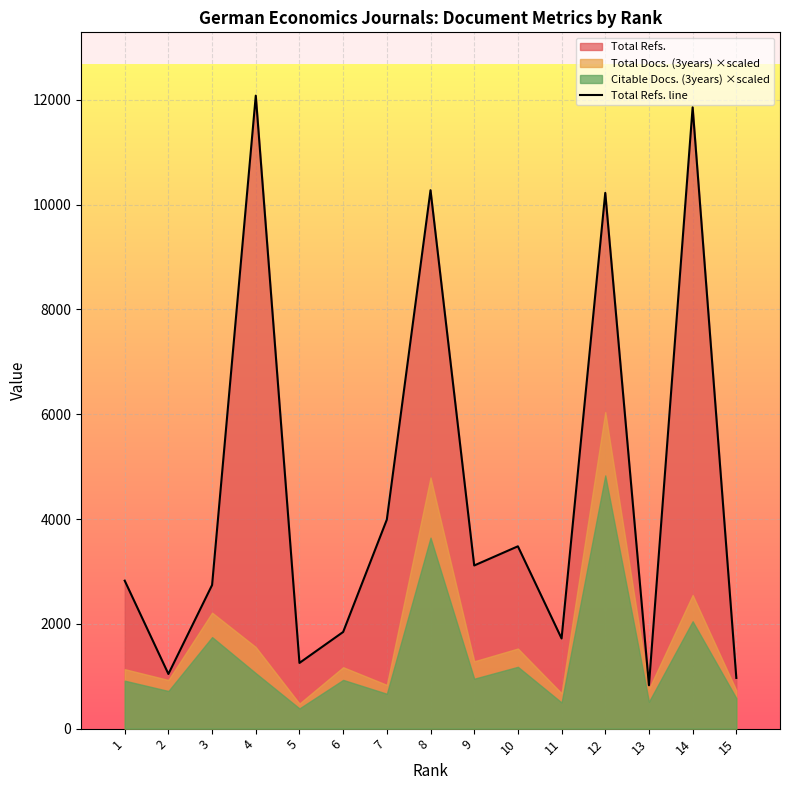

True or false: the data shows 1486 at 2.

False